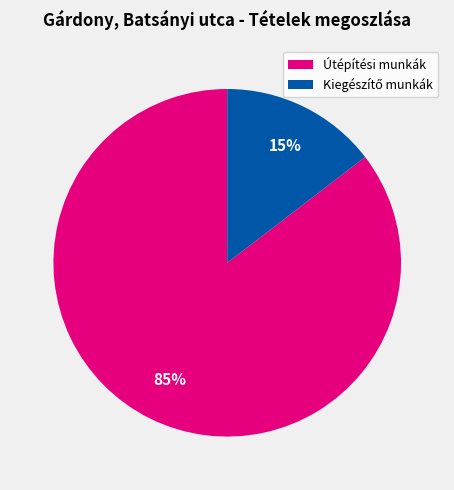

To the nearest percent, what is the average slice percentage?

50%